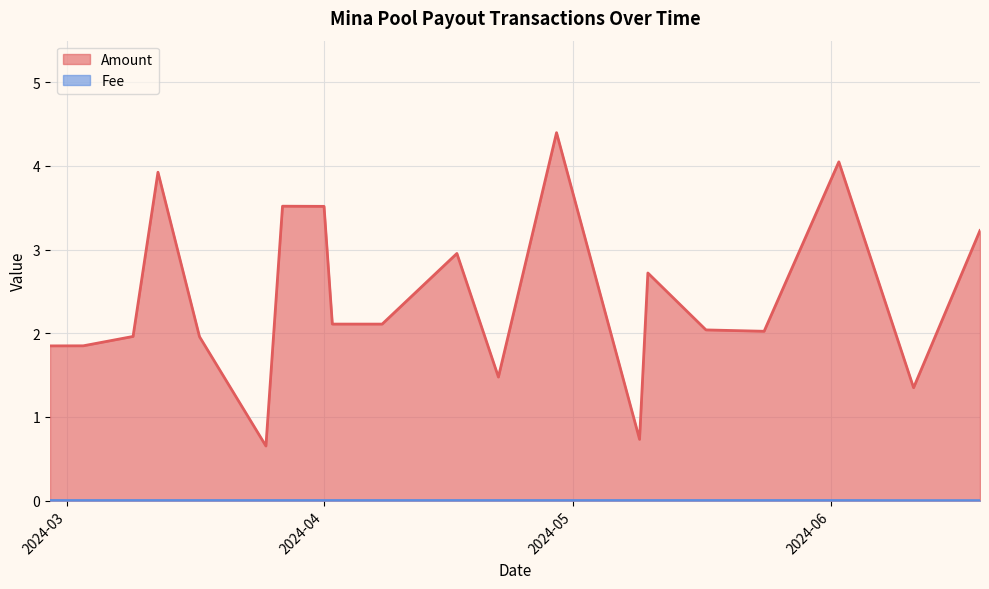

What is the total value across all series at 2024-06-19?

3.2